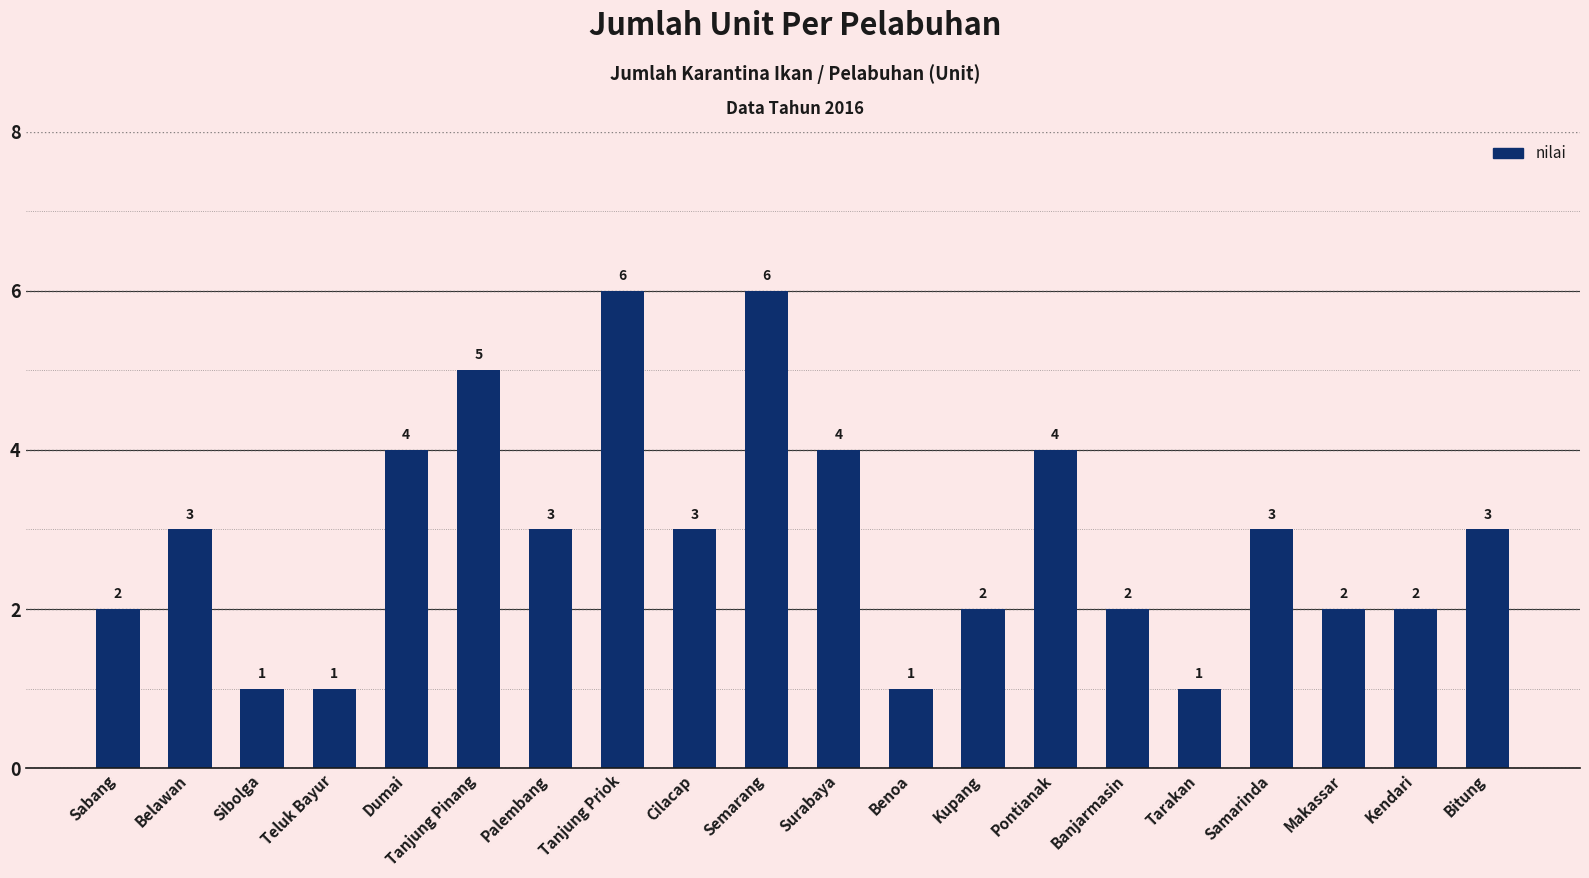

How many categories are shown in the chart?

20